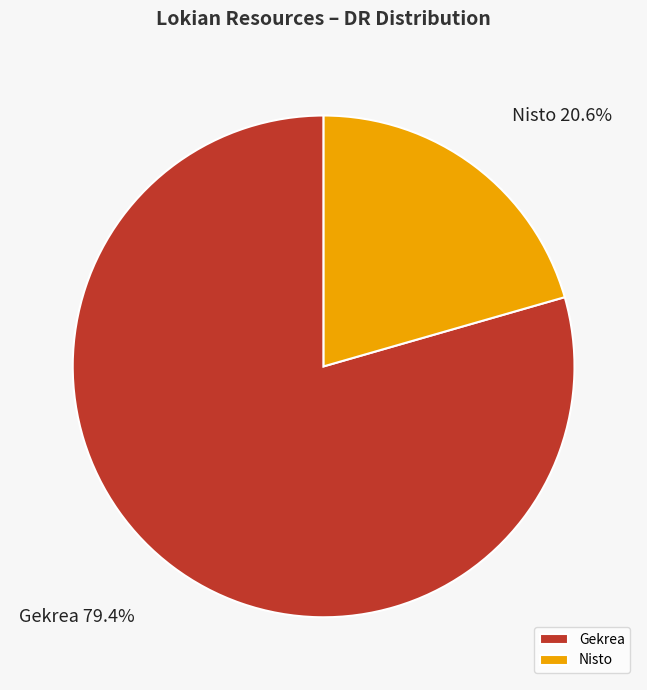

Which slice is the largest?

Gekrea